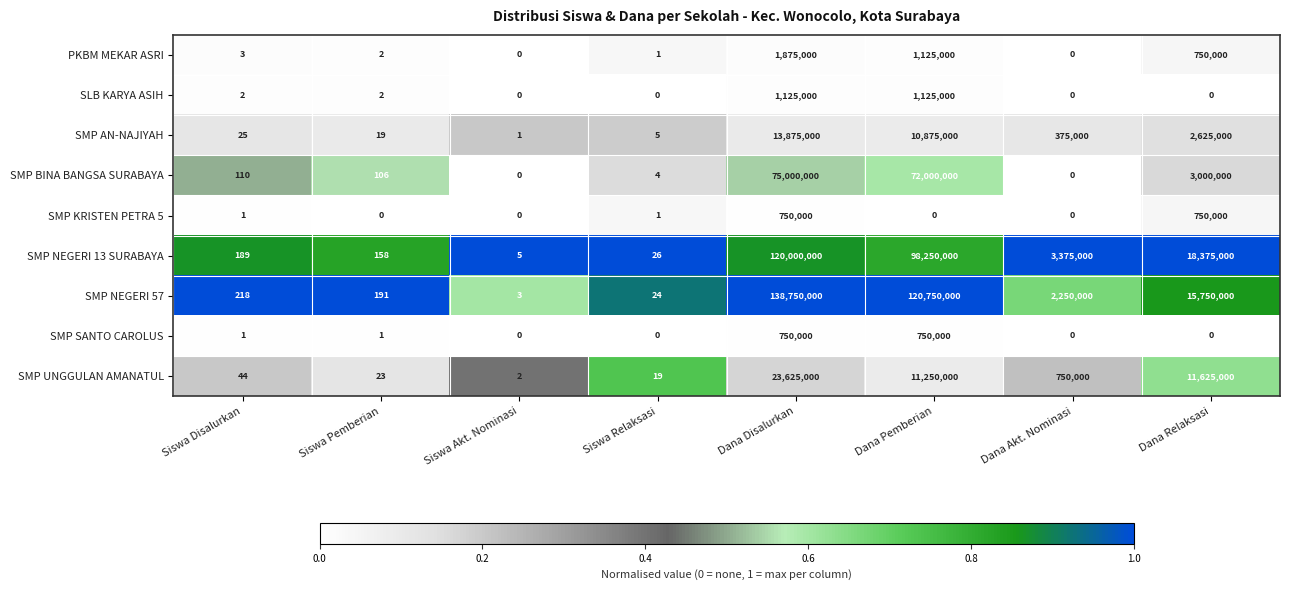

What is the spread (max minus min) of values at Dana Akt. Nominasi?

3375000